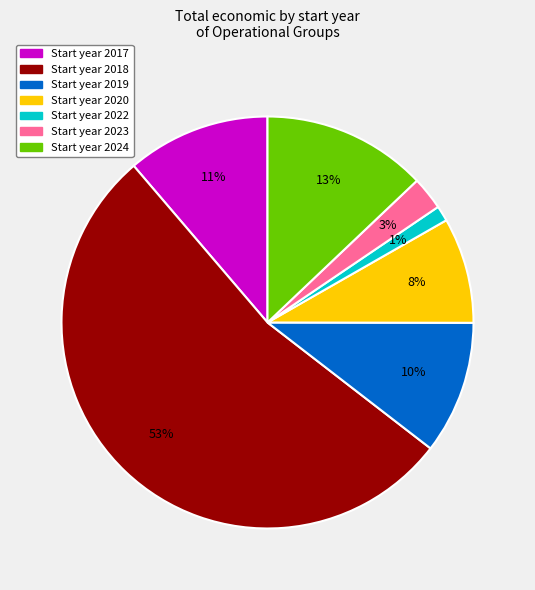

To the nearest percent, what is the average slice percentage?

14%